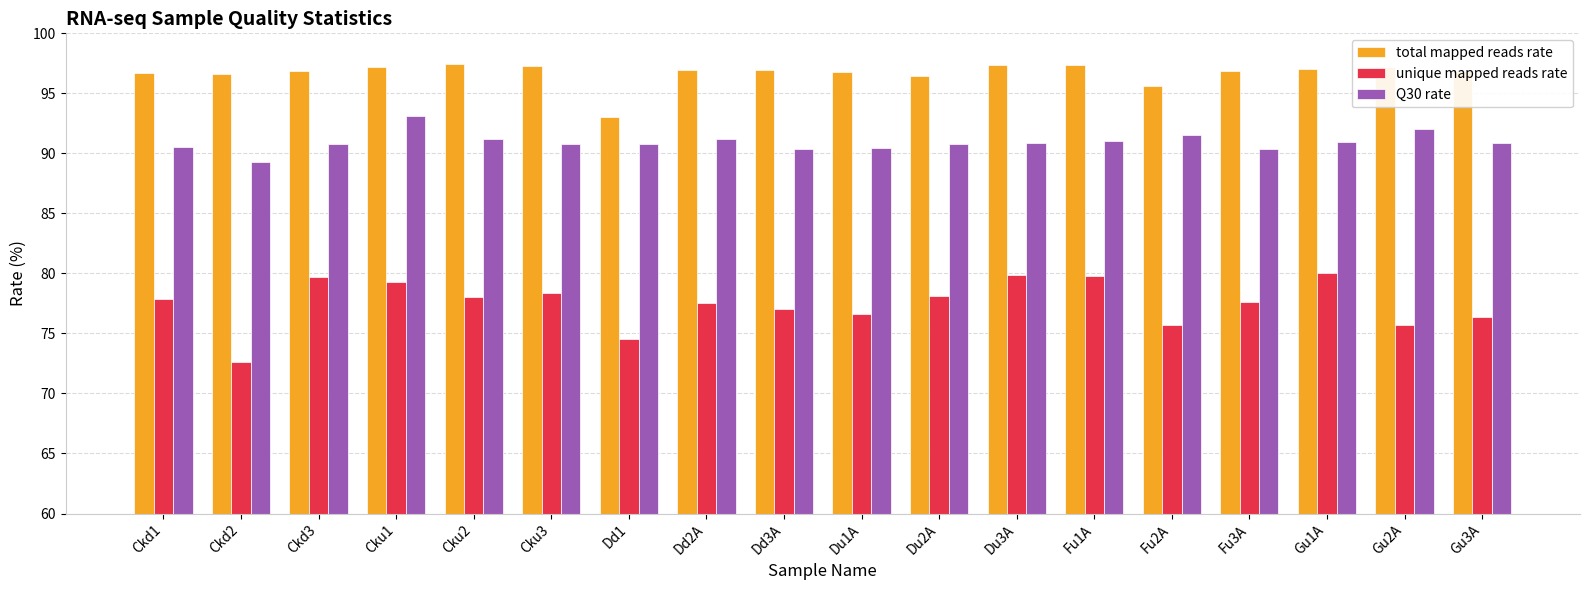

Which series has the widest spread of values?

unique mapped reads rate